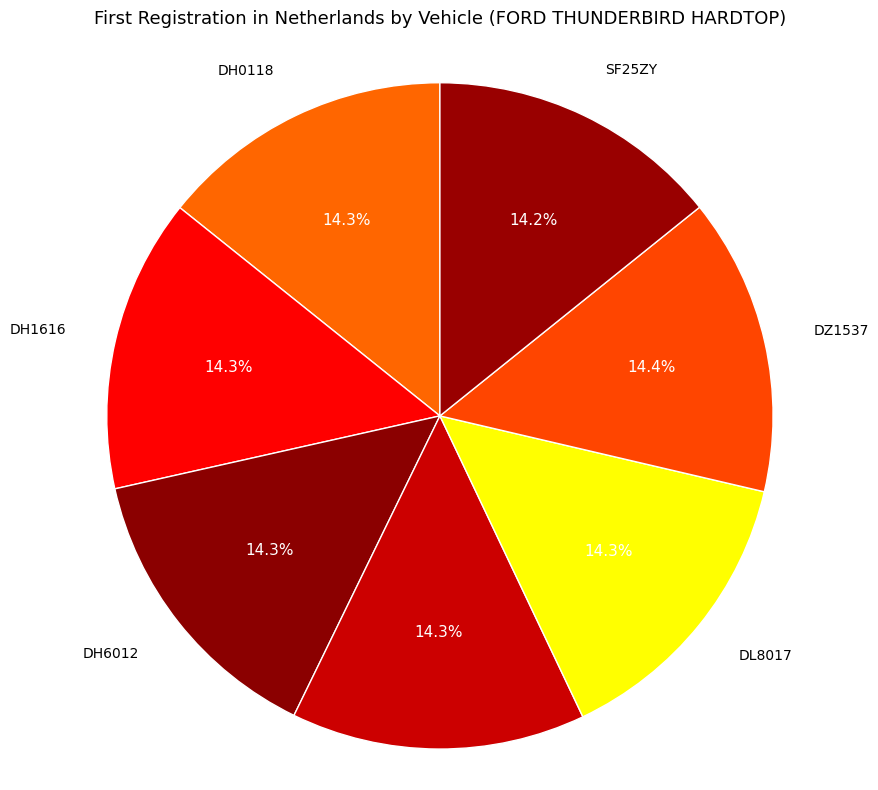

Approximately how many times larger is the value at DL8017 compared to DH6012?

1.0